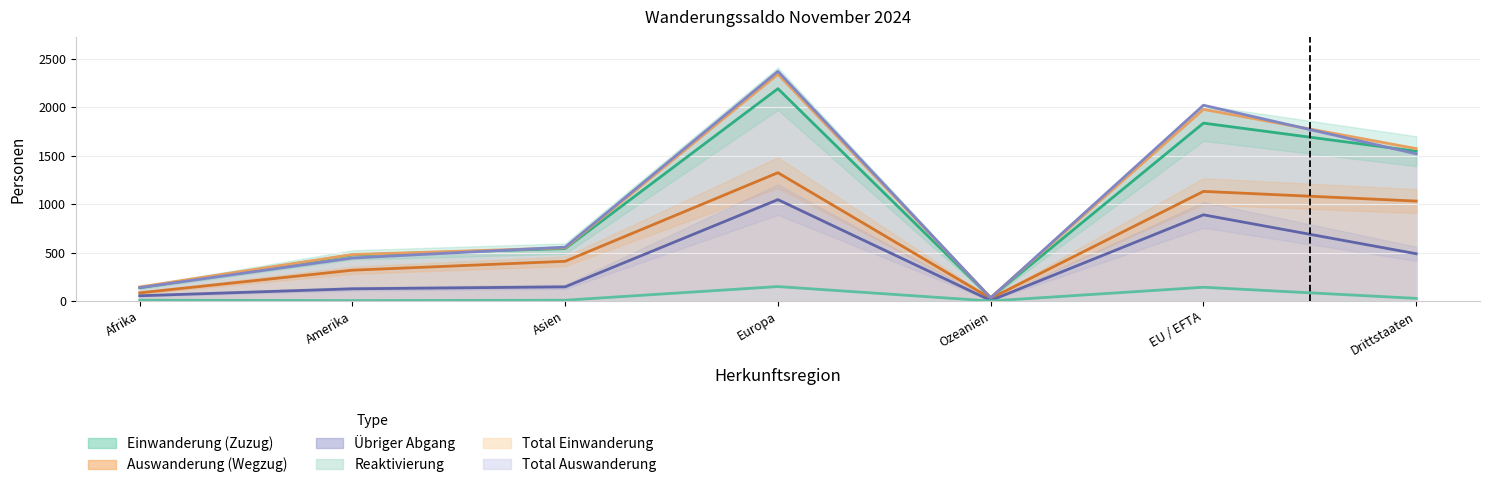

Where is the first local minimum for Einwanderung (Zuzug)?

Ozeanien